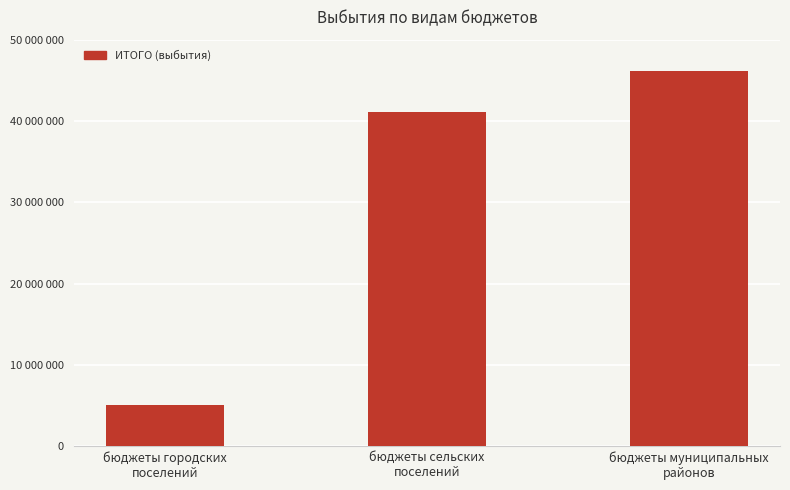

Rank the categories by value from lowest to highest.

бюджеты городских
поселений, бюджеты сельских
поселений, бюджеты муниципальных
районов